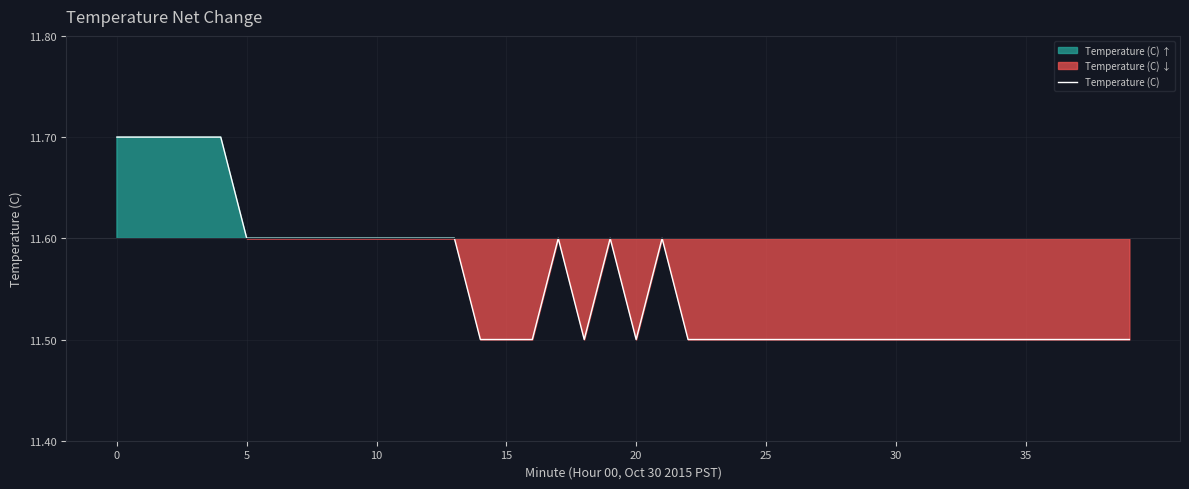

Which has a higher value, 25 or 18?

25